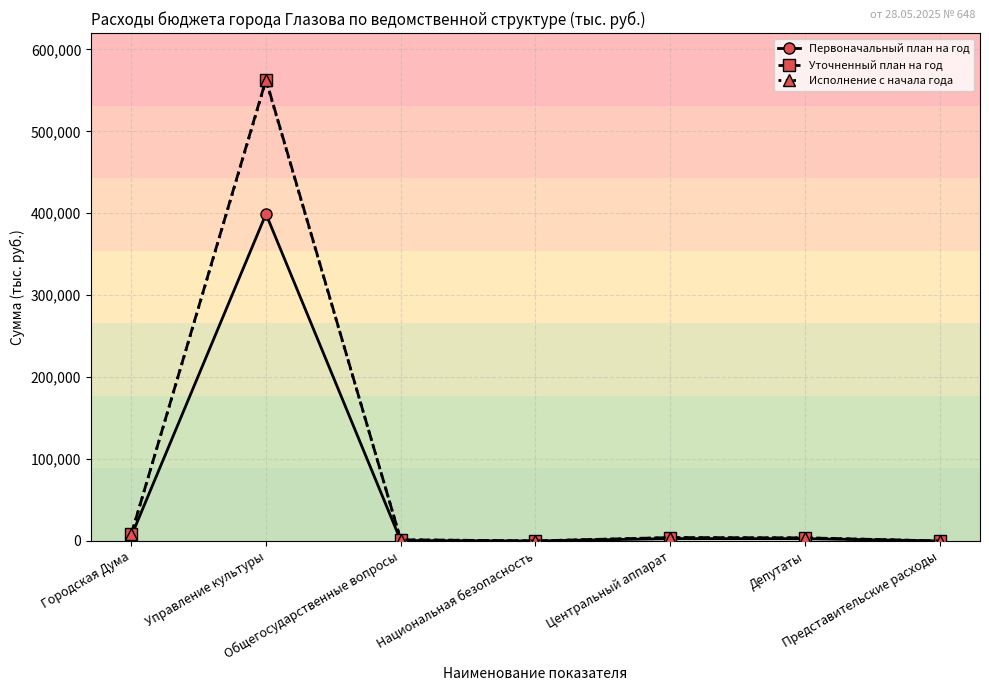

Which series has the widest spread of values?

Уточненный план на год